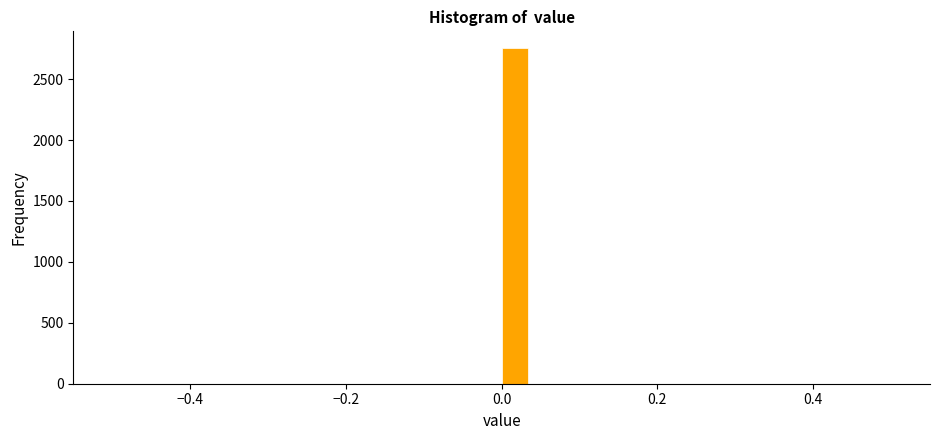

Around what value on the x-axis is the tallest bar? Give the approximate position of its centre, as read against the axis.

0.02